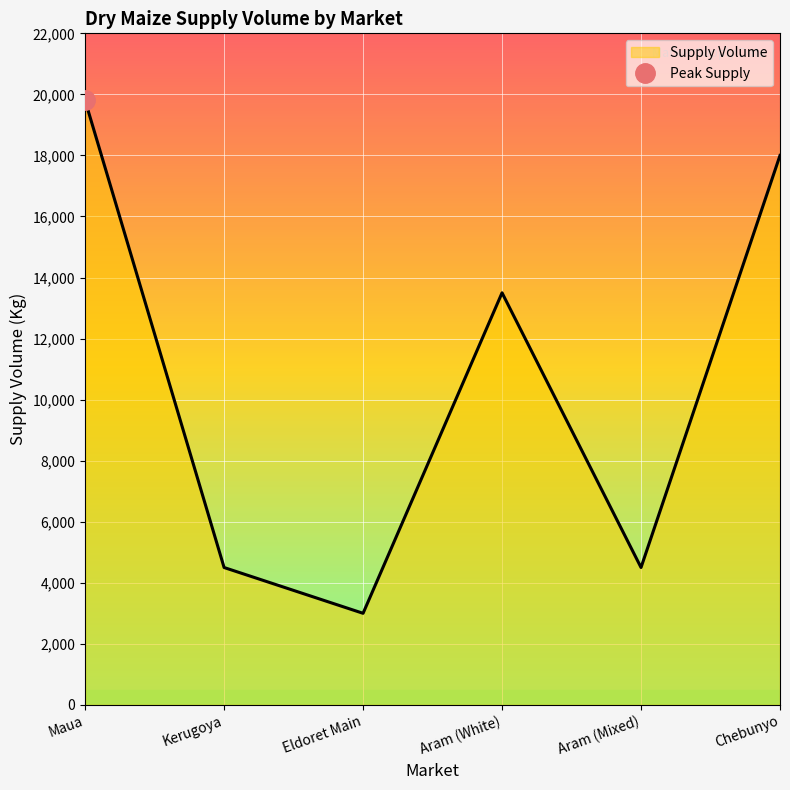

What is the difference between the maximum and minimum values?

16800